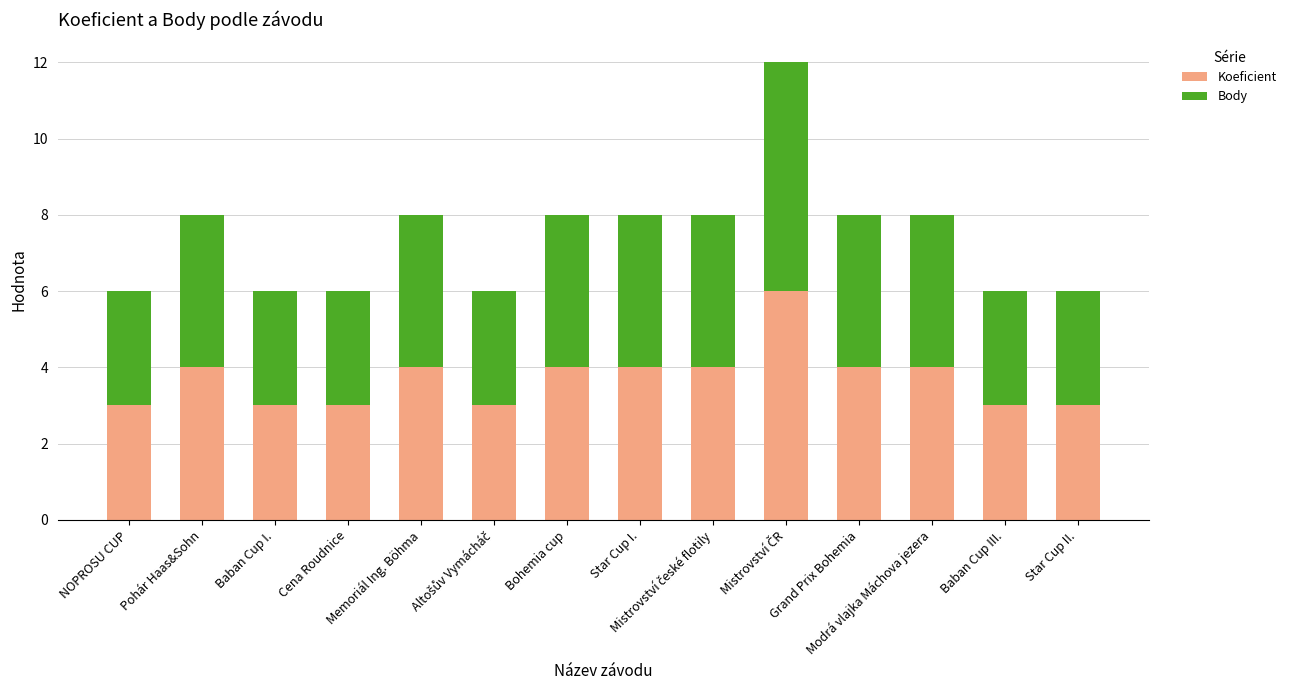

Does the chart contain any negative values?

No